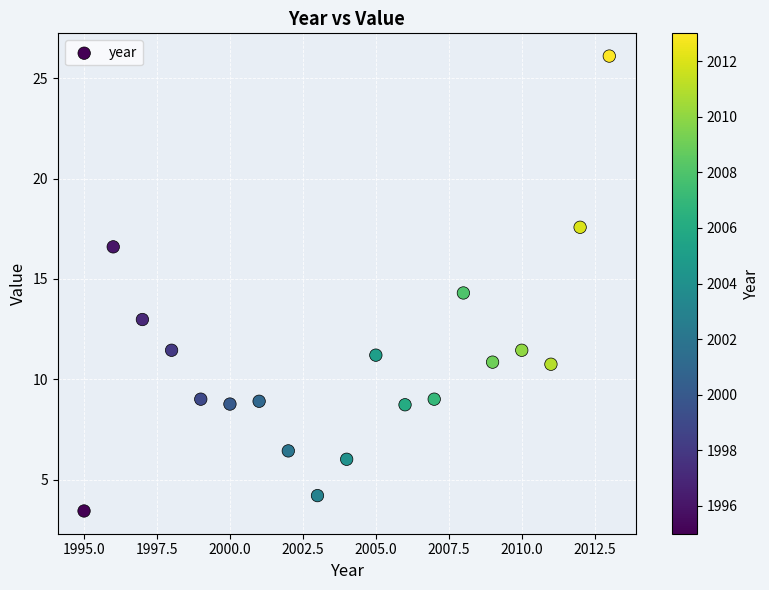

What Y value in the scatter plot is closest to 14?

14.3